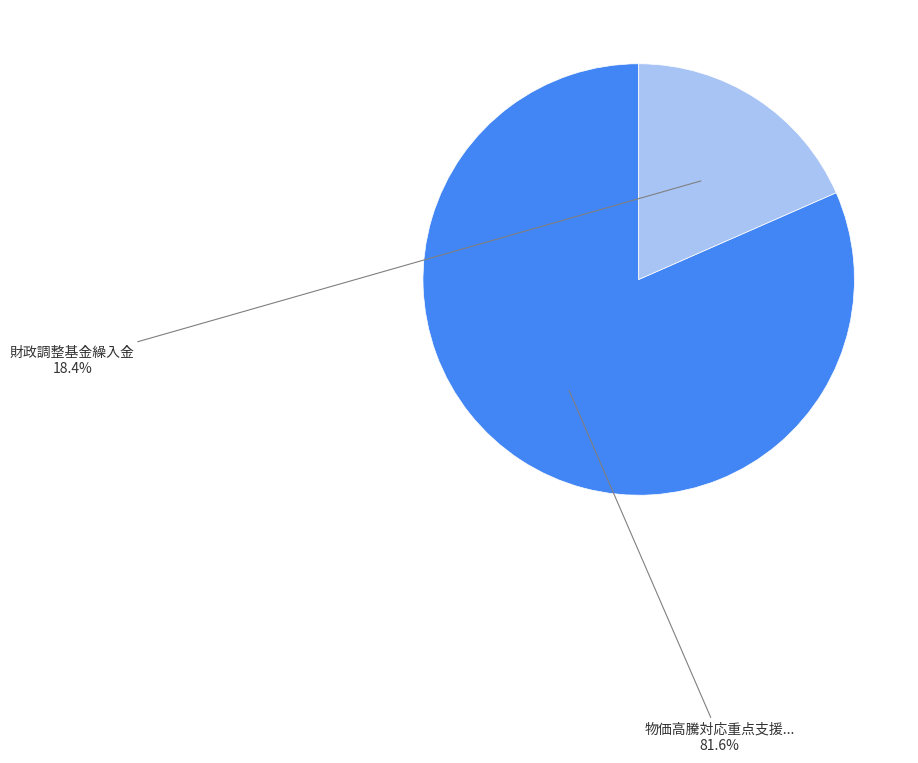

Is there a majority slice in this chart?

Yes